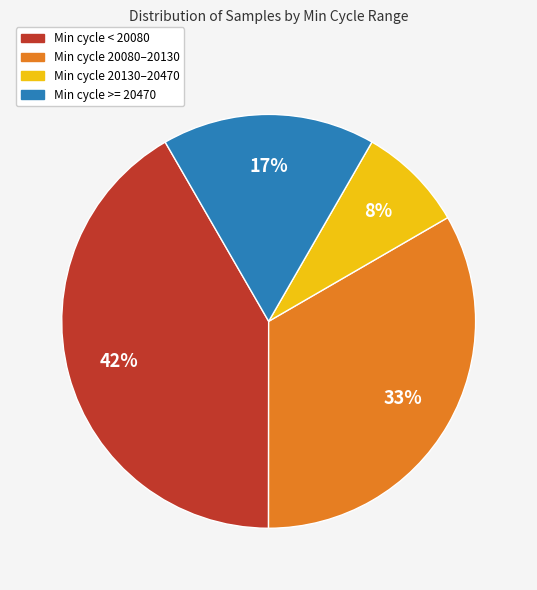

To the nearest percent, what is the average slice percentage?

25%